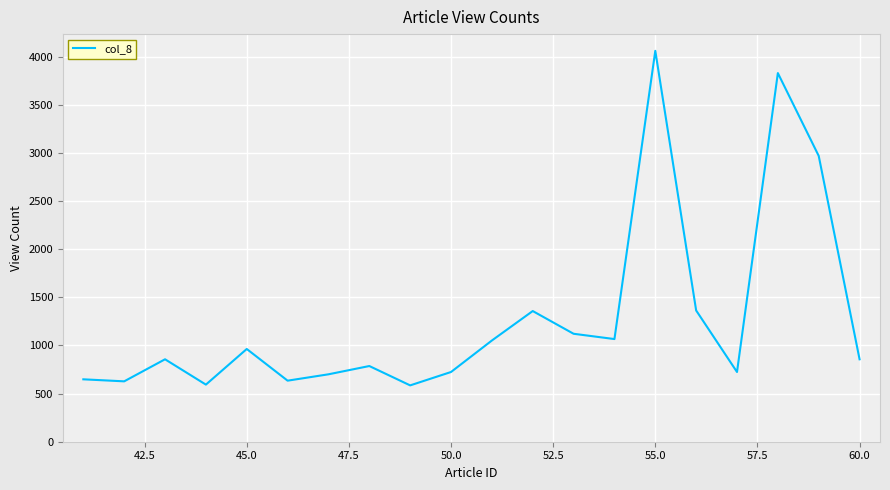

What is the difference between the maximum and minimum values?

3474